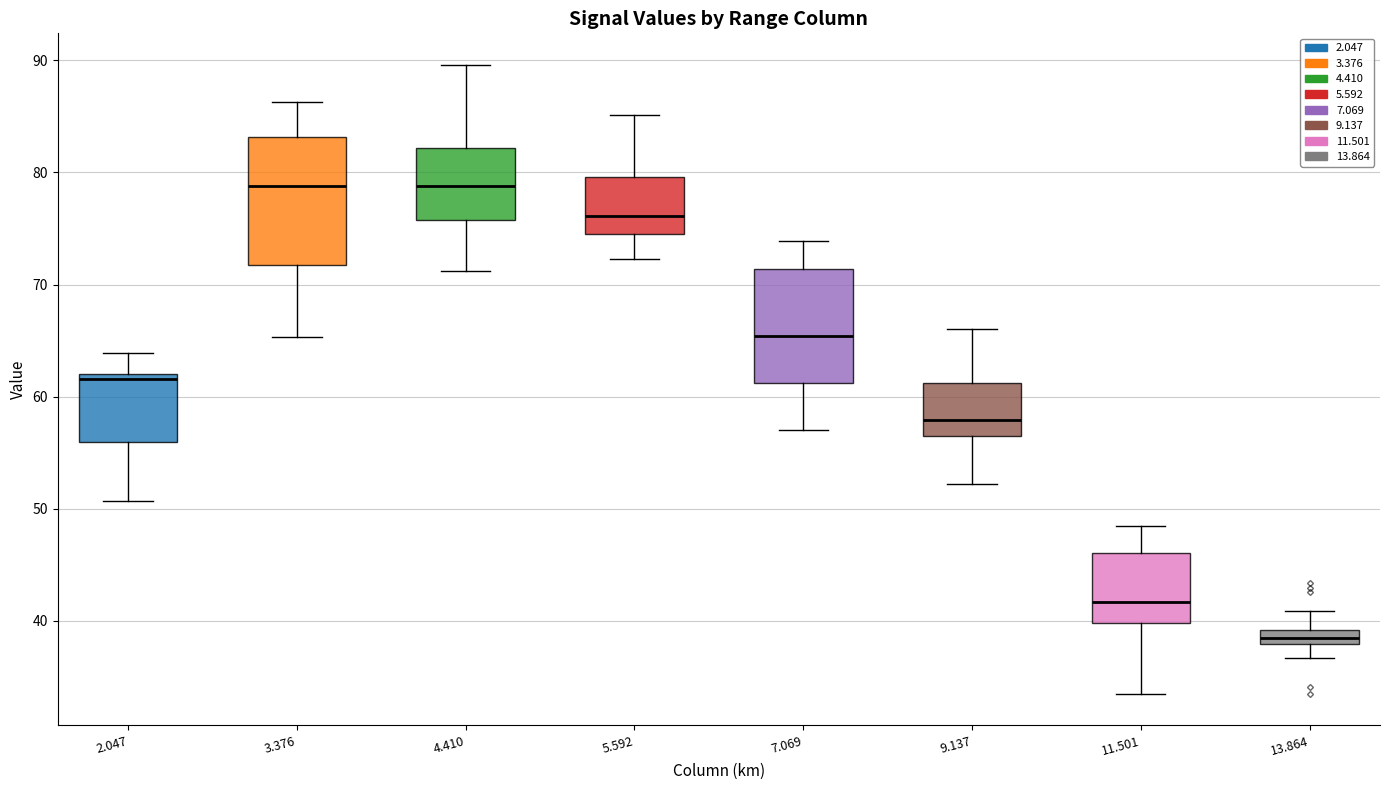

Comparing the boxes themselves (not the whiskers), which one is the tallest?

3.376